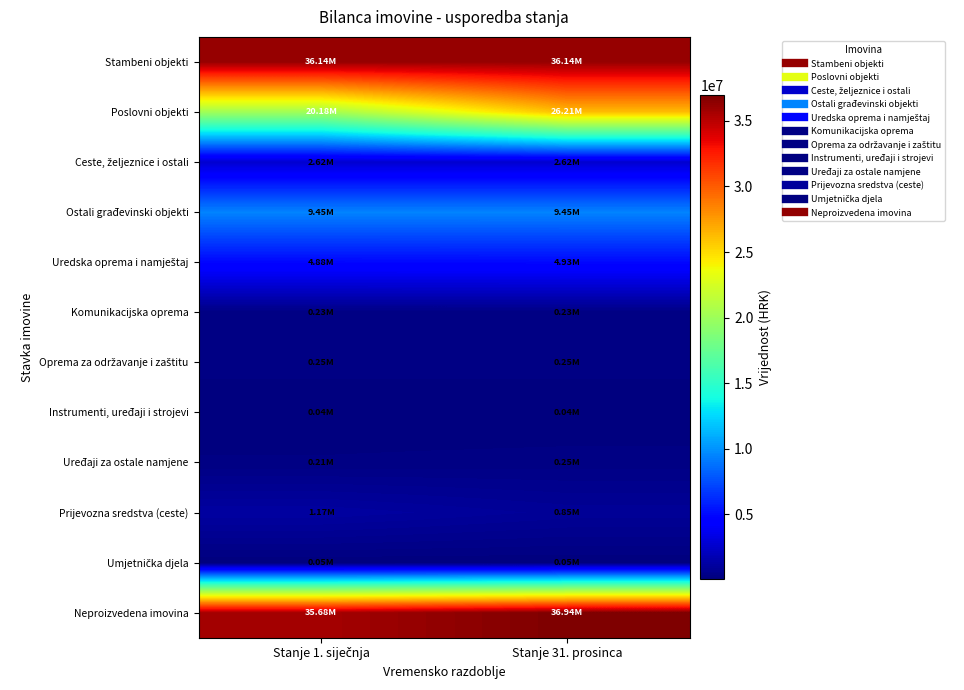

How many series are shown in this chart?

12